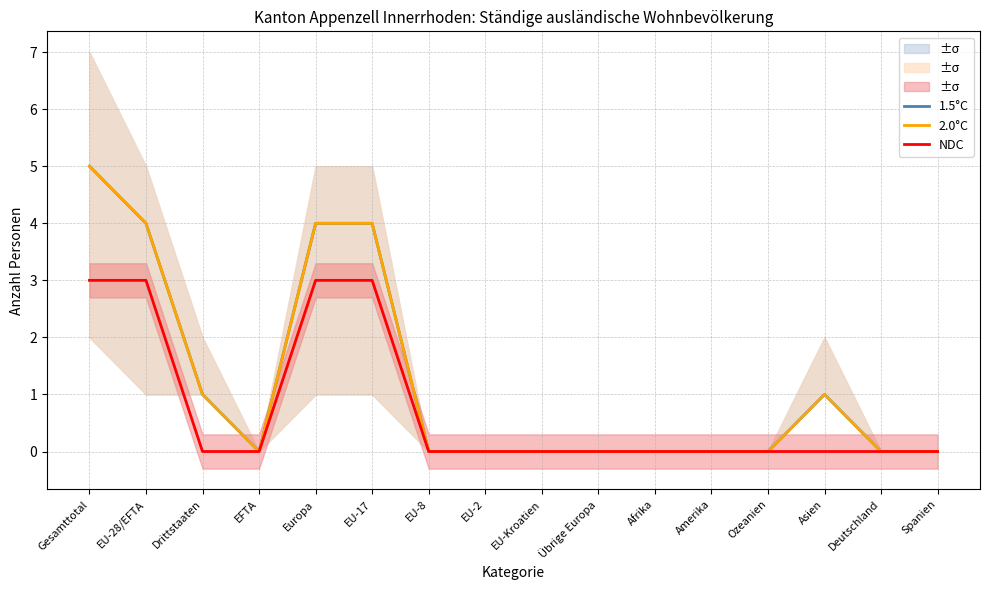

What is the sum of all 2.0°C values?

19